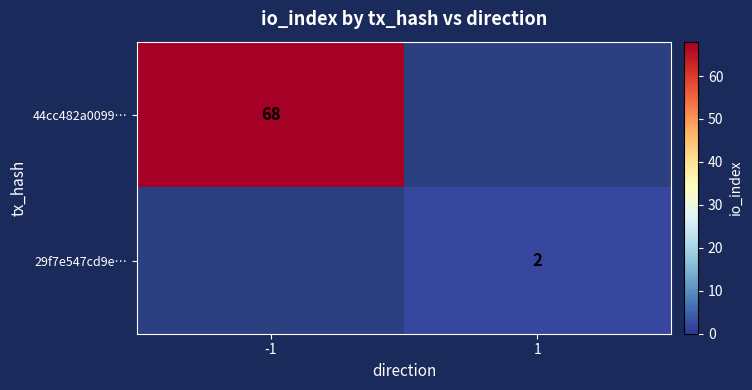

What is the maximum value shown in the chart?

68